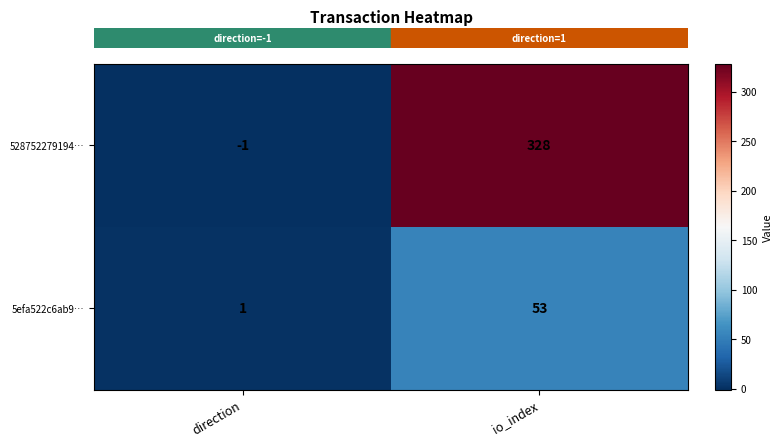

What is the average value of the 528752279194… series?

164